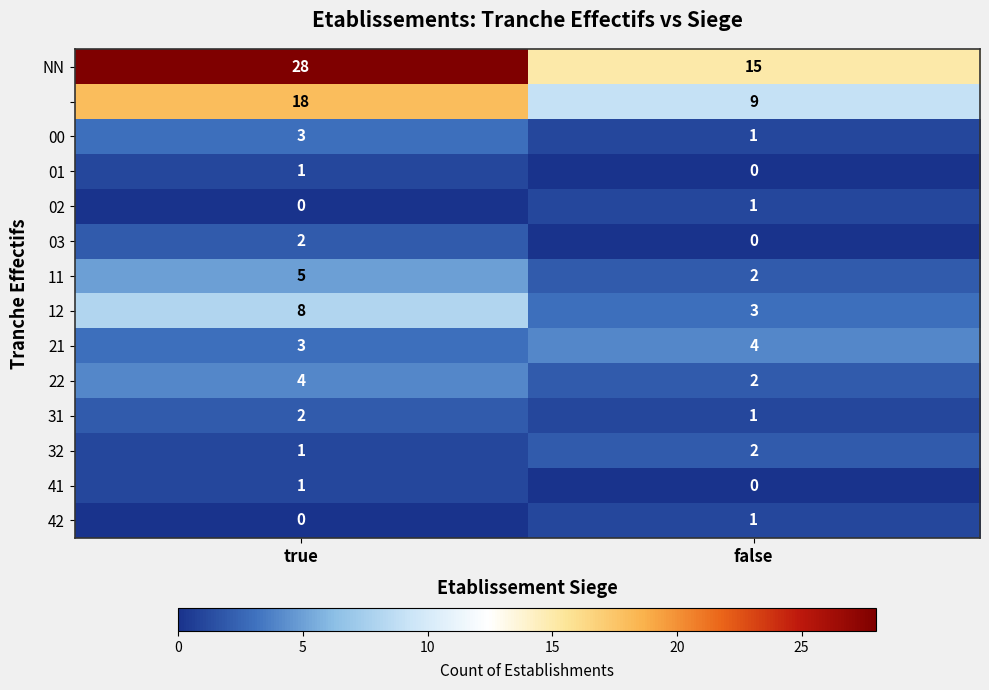

How many data points does each series have?

2